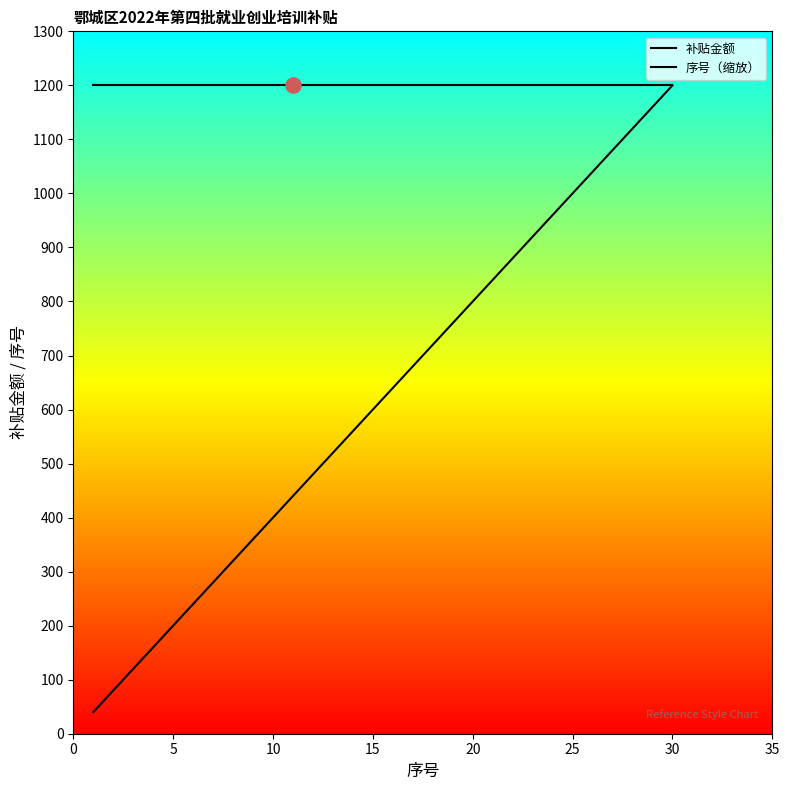

How many lines are shown in the chart?

2